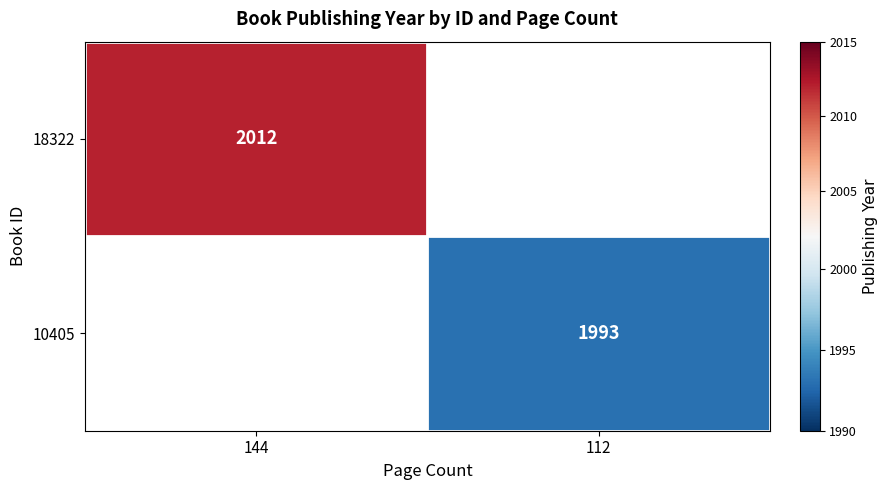

Is the value of 10405 at 112 greater than the value of 18322 at 144?

No